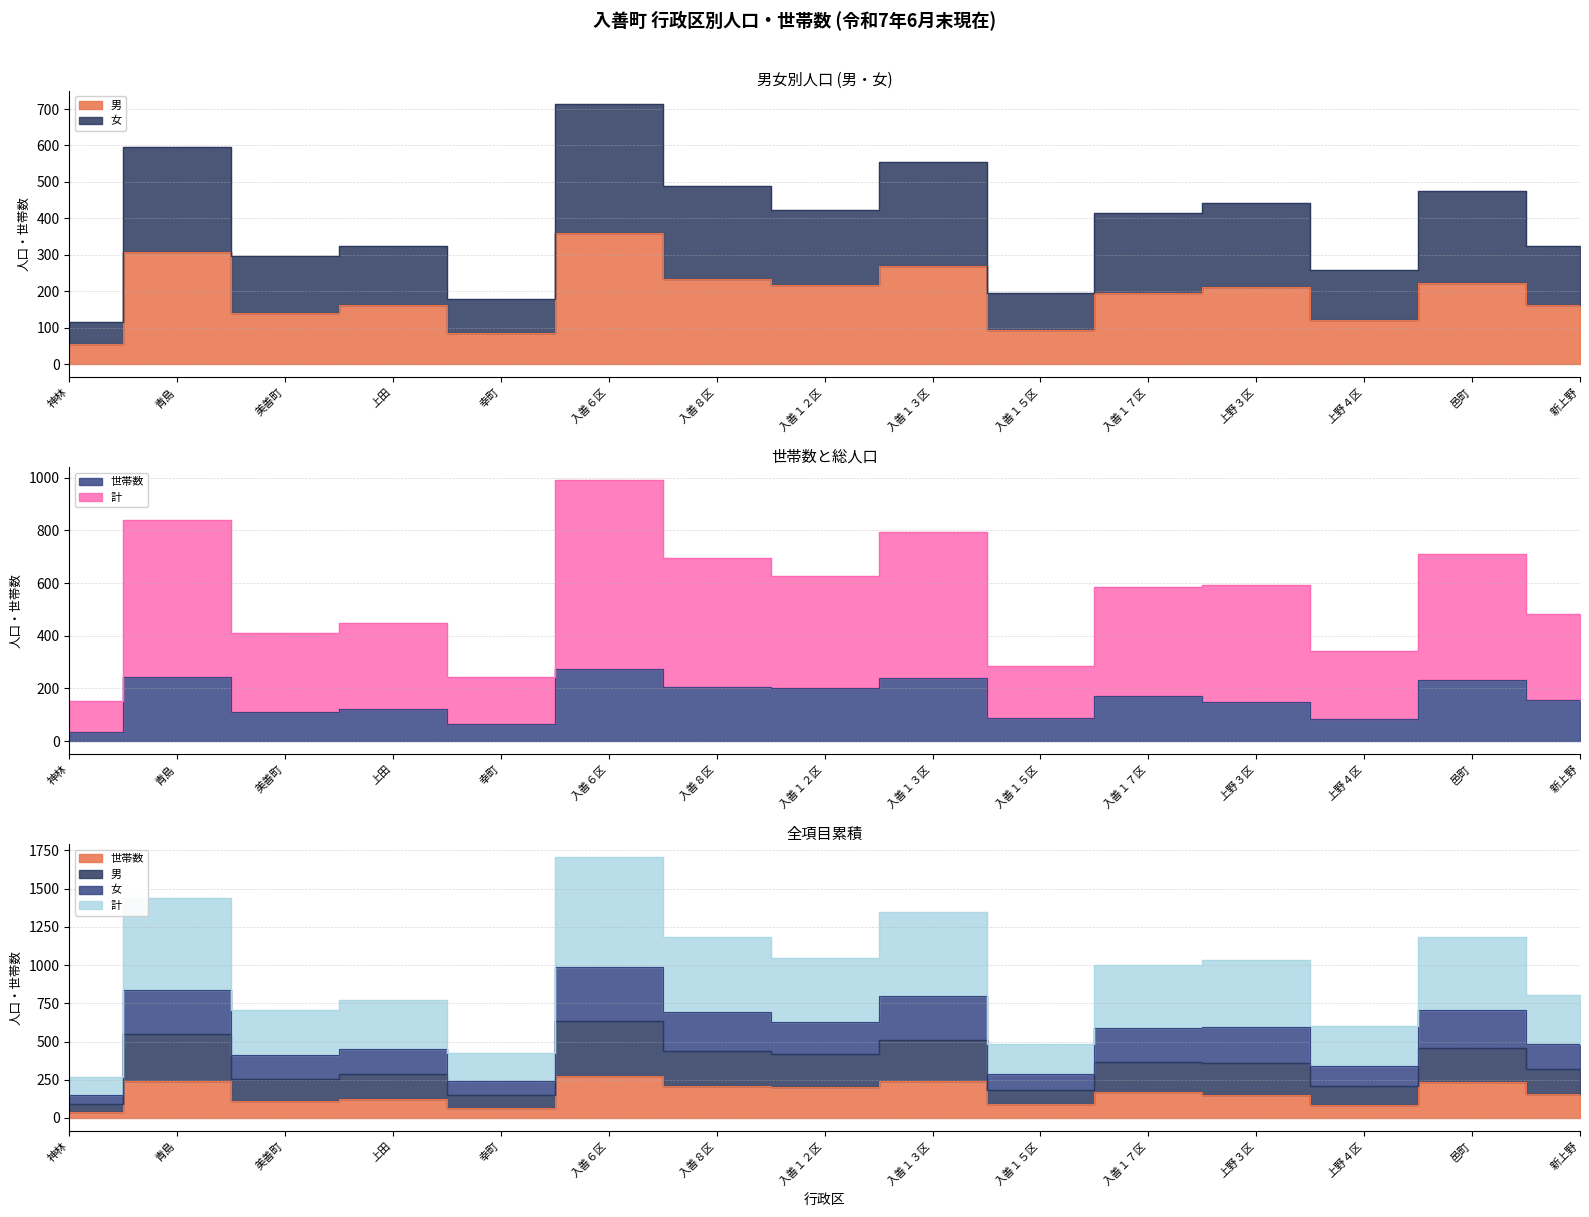

True or false: 計 has more than 1 points higher than both neighbors.

True